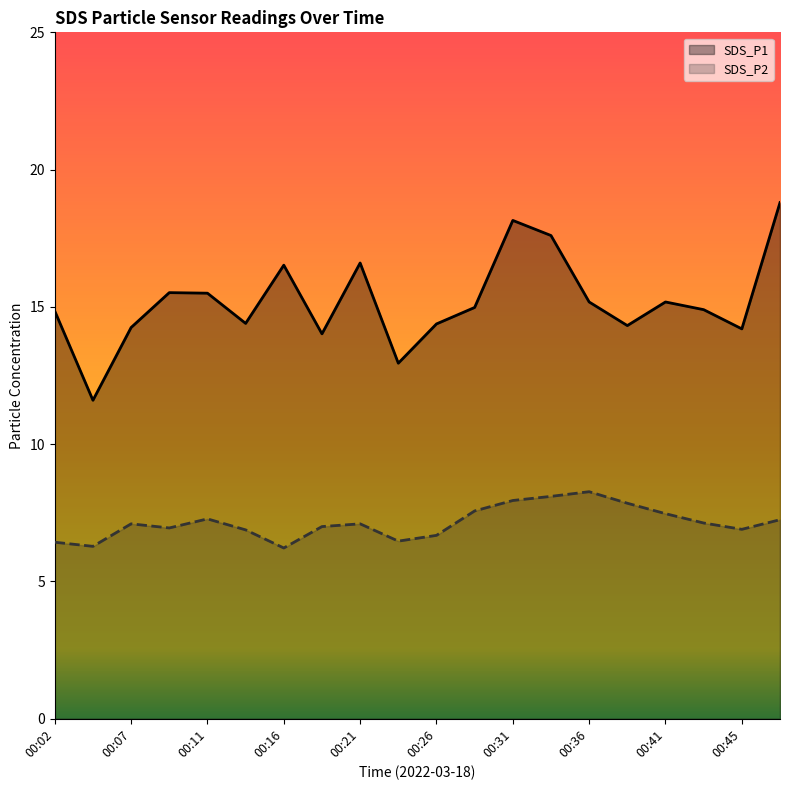

Is the value of SDS_P2 at 00:53 greater than the value of SDS_P1 at 00:38?

No